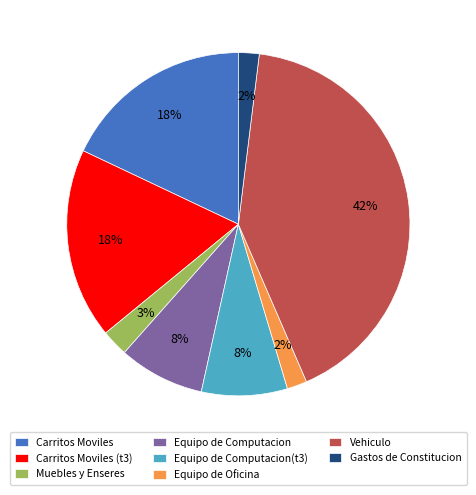

To the nearest percent, what percentage of the pie is Vehiculo?

42%